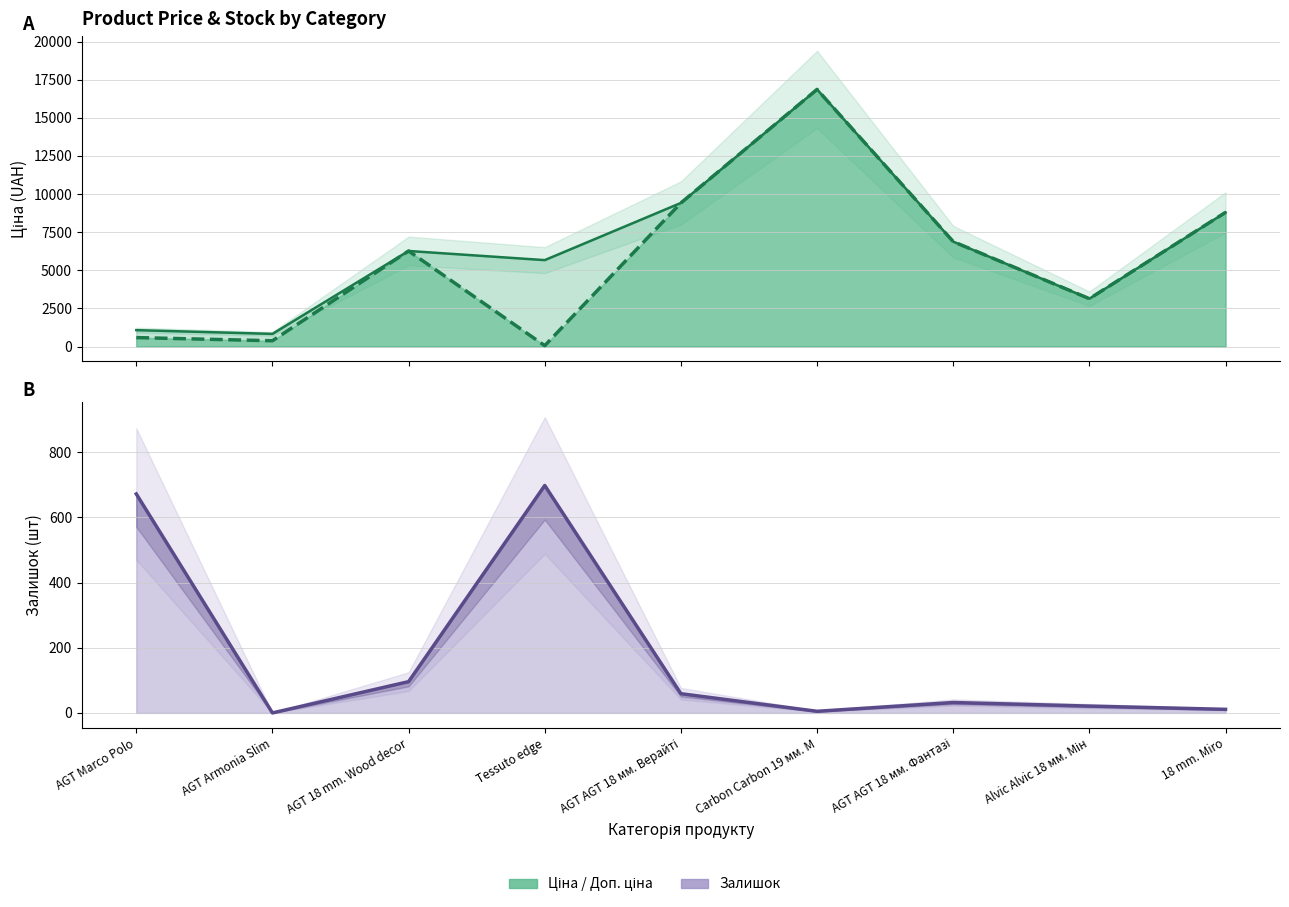

What is the difference between the highest and lowest values at AGT AGT 18 мм. Фантазі?

6847.5